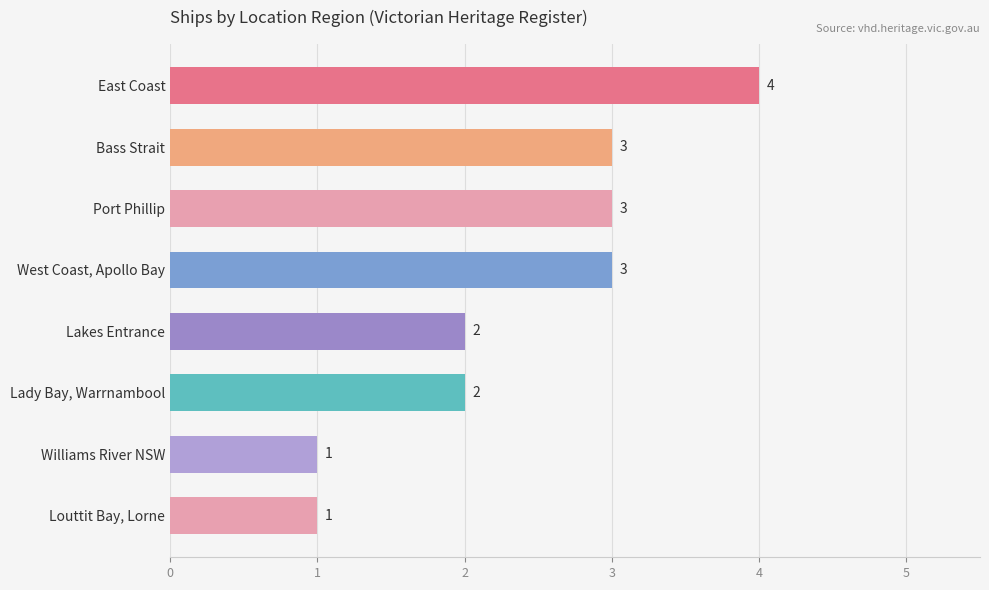

What is the ratio of the value at Williams River NSW to the value at Lady Bay, Warrnambool?

0.5